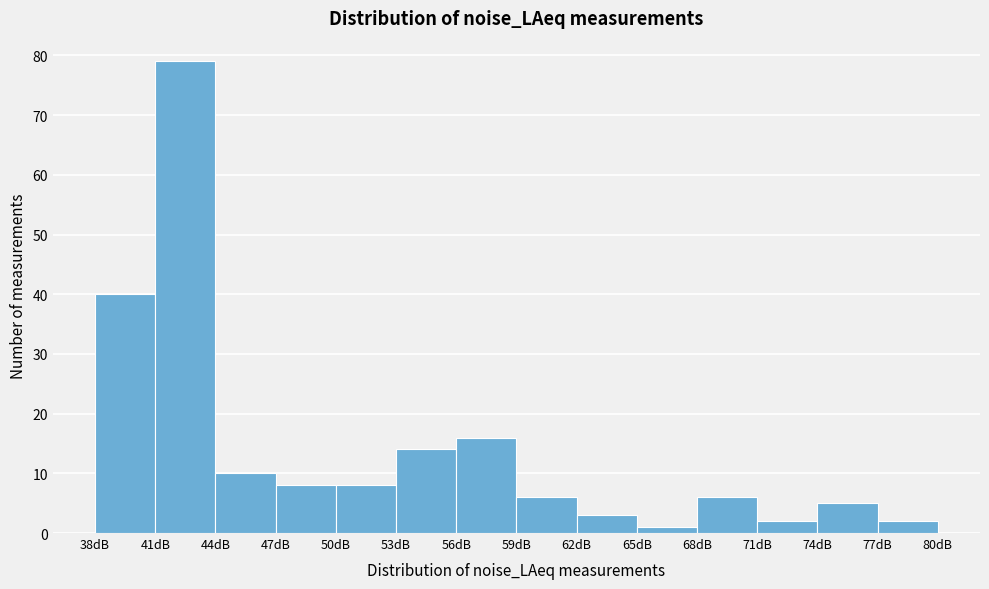

Reading left to right, list every bar in this chart as the range it spans on the x-axis followed by its height. The values are not printed on the chart, so give them approximately, as read against the axis.

38 to 41: 40
41 to 44: 79
44 to 47: 10
47 to 50: 8
50 to 53: 8
53 to 56: 14
56 to 59: 16
59 to 62: 6
62 to 65: 3
65 to 68: 1
68 to 71: 6
71 to 74: 2
74 to 77: 5
77 to 80: 2